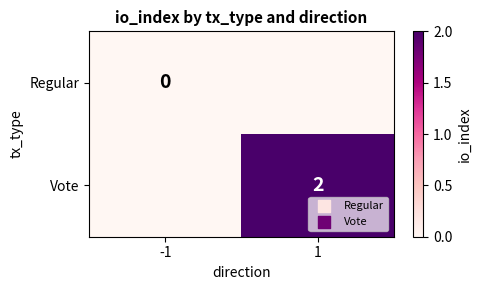

At how many categories does at least one series exceed 0?

1